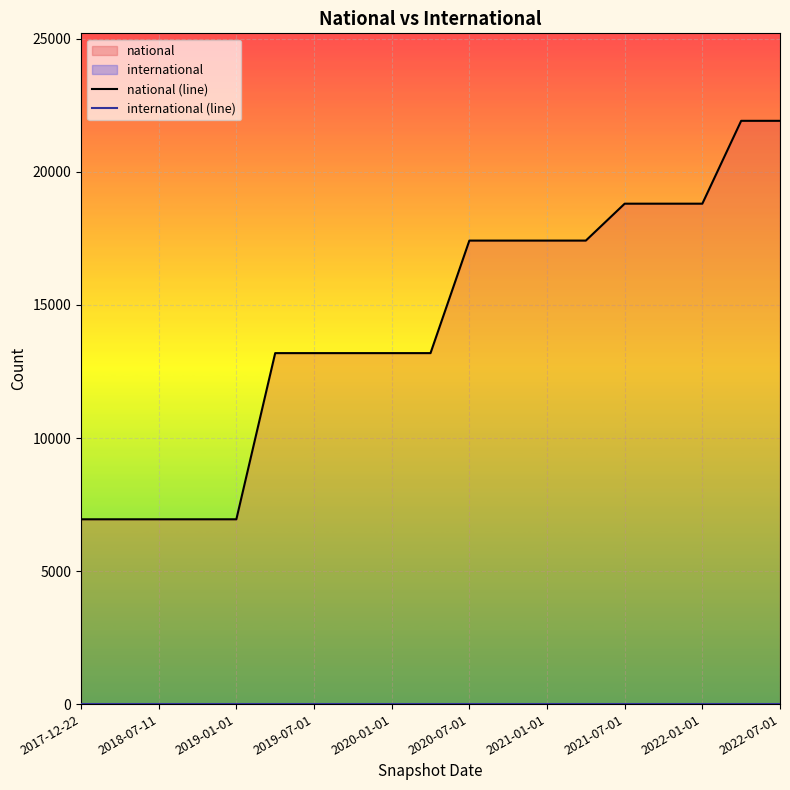

At how many categories does at least one series exceed 12124?

14